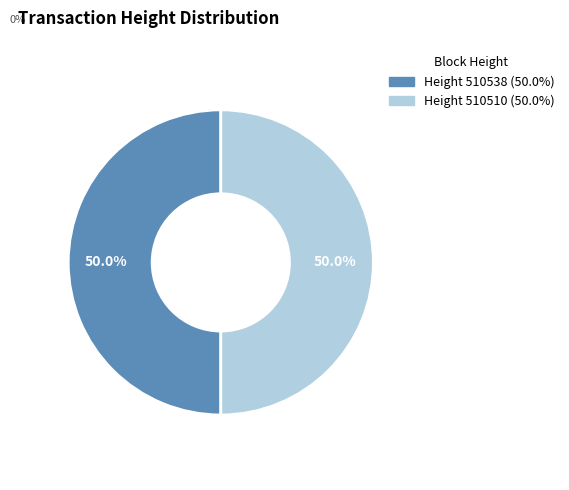

Which category has the biggest portion of the pie?

510538